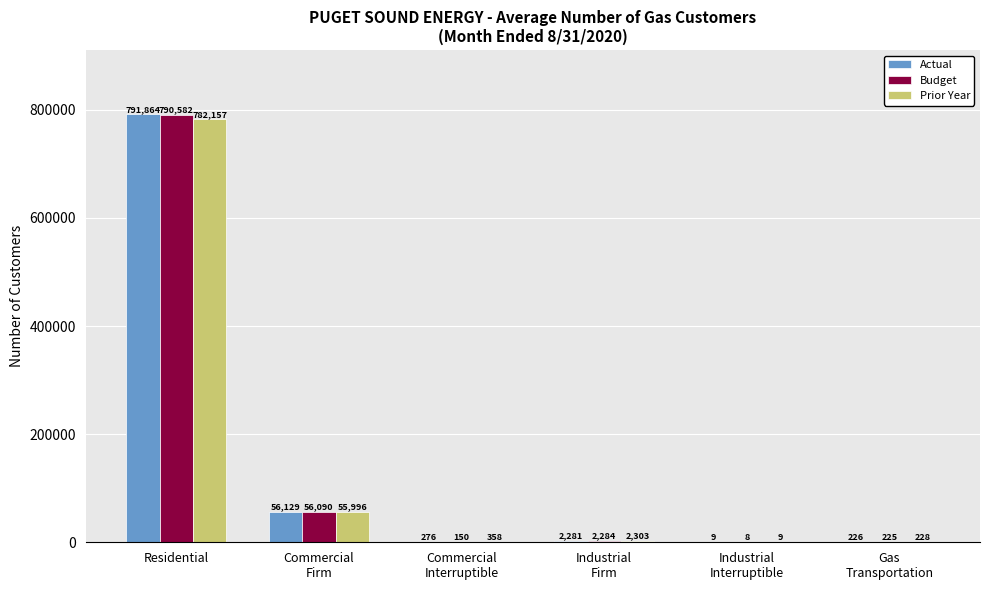

Which series has the largest total across all categories?

Actual